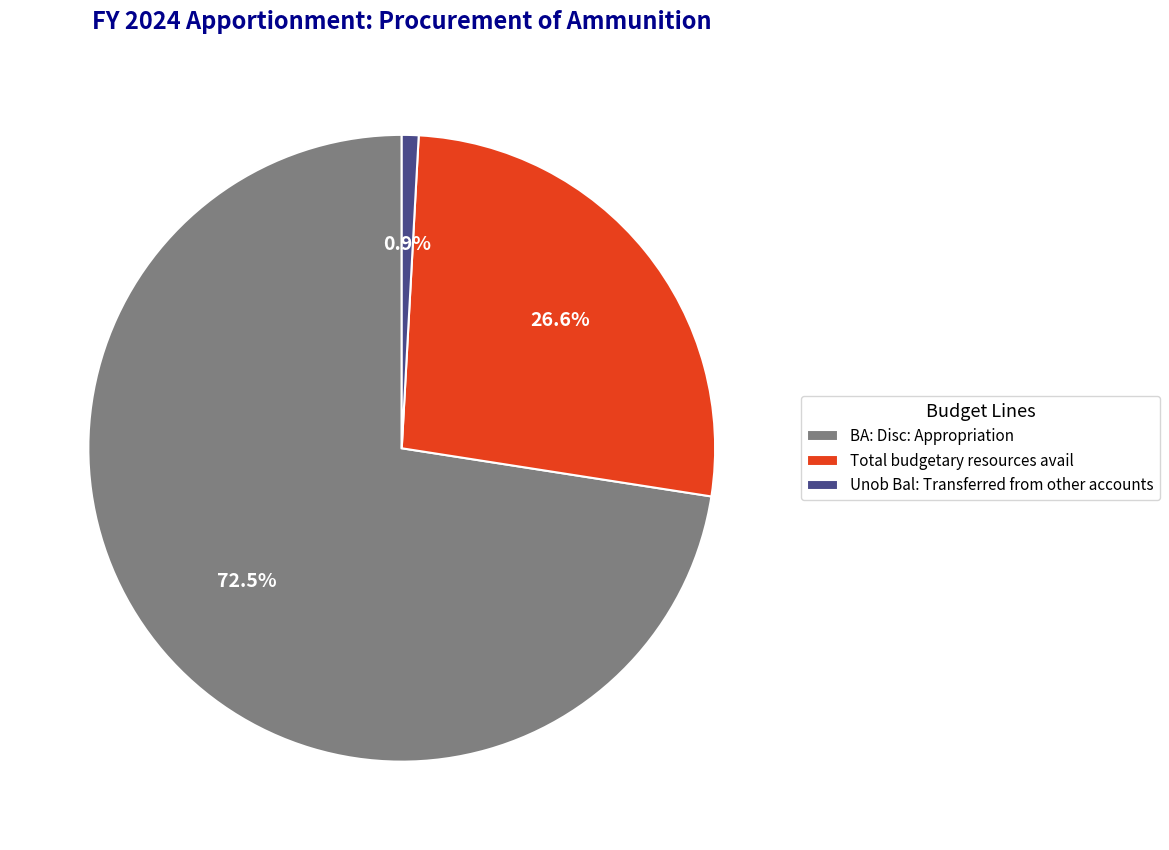

To the nearest percent, what is the difference between the BA: Disc: Appropriation and Total budgetary resources avail slice percentages?

46%